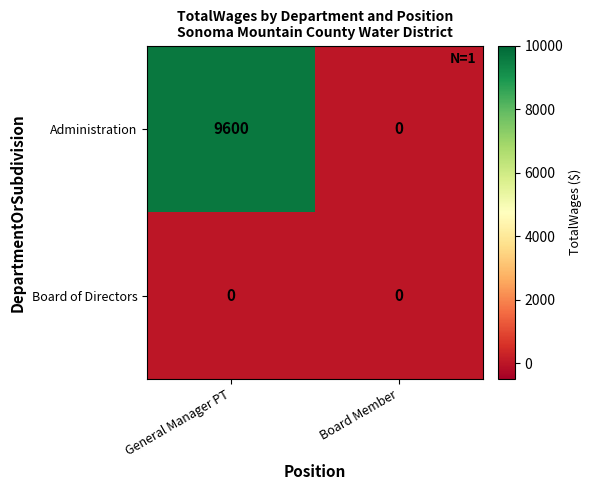

Which series changed the most between General Manager PT and Board Member?

Administration